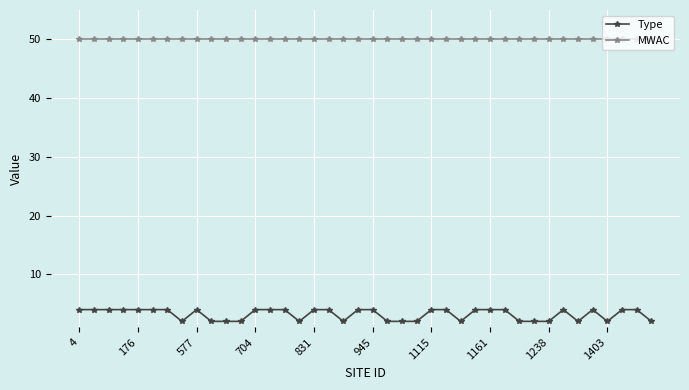

List the series in order of their peak value, lowest first.

Type, MWAC